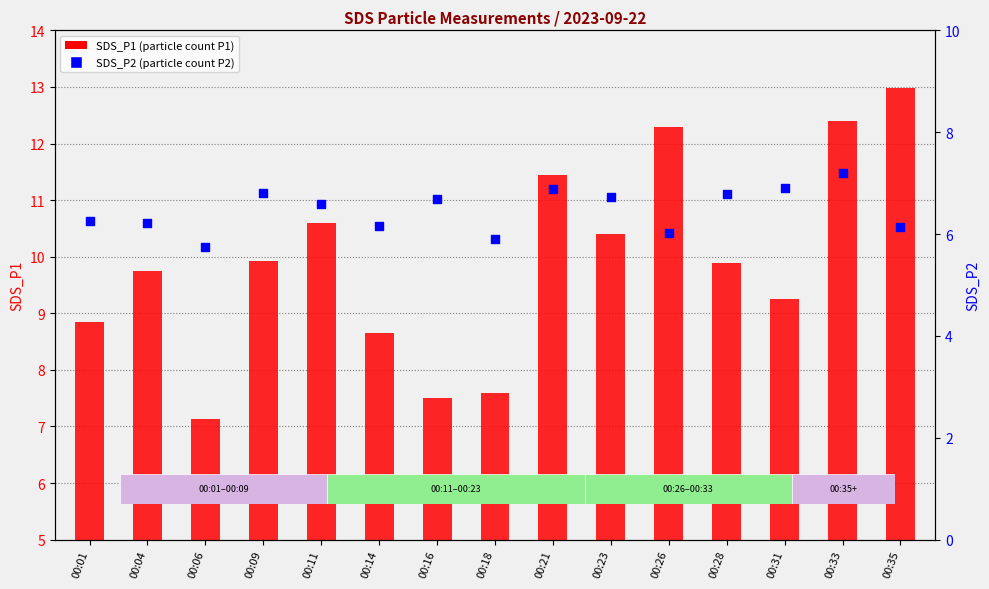

Which series contains the lowest Y value?

SDS_P2